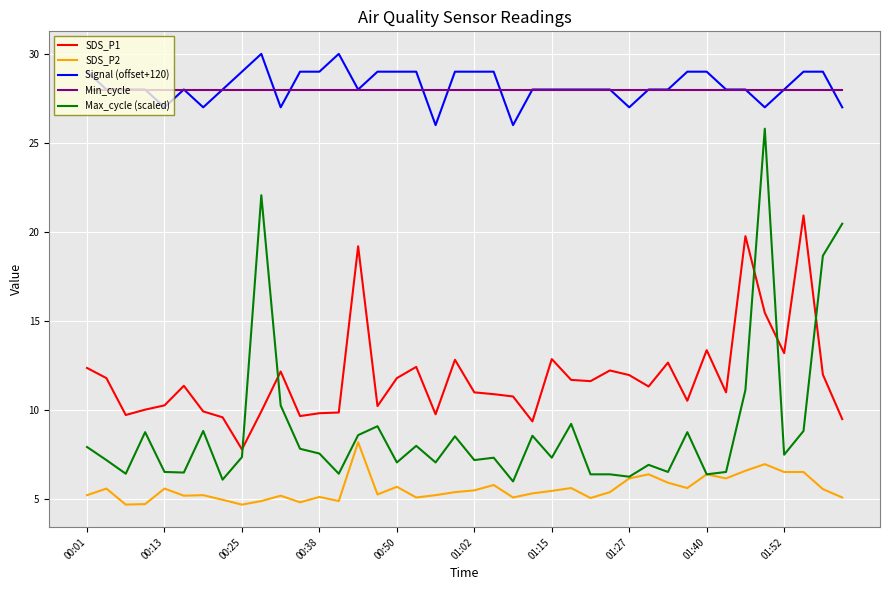

Count the Signal (offset+120) values in the range 28 to 29.

30